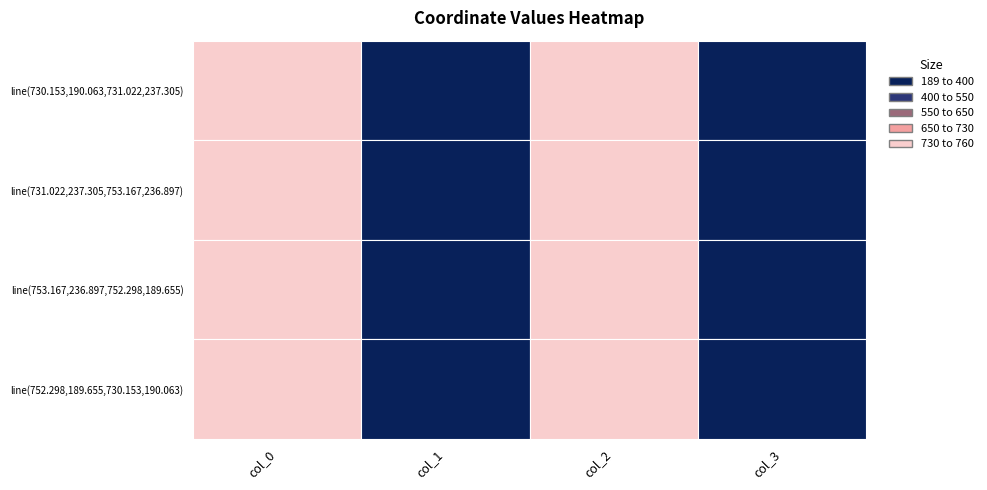

Which category has the lowest value in the line(753.167,236.897,752.298,189.655) series?

col_3